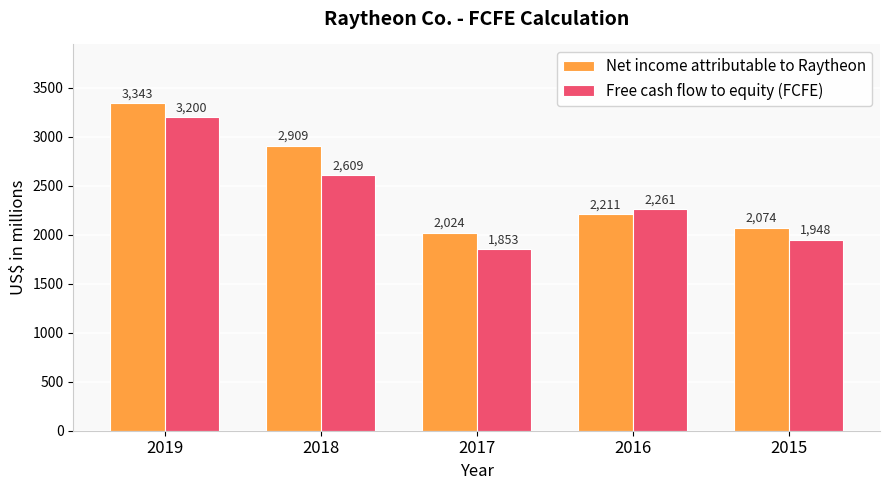

How many values in the Free cash flow to equity (FCFE) series are below 2261?

2